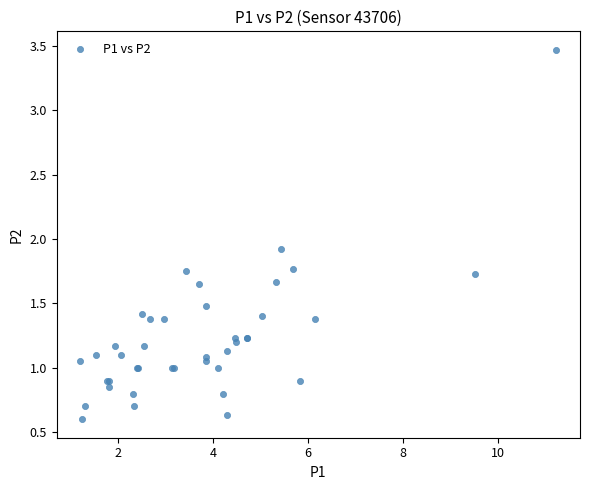

What Y value in the scatter plot is closest to 2?

1.9